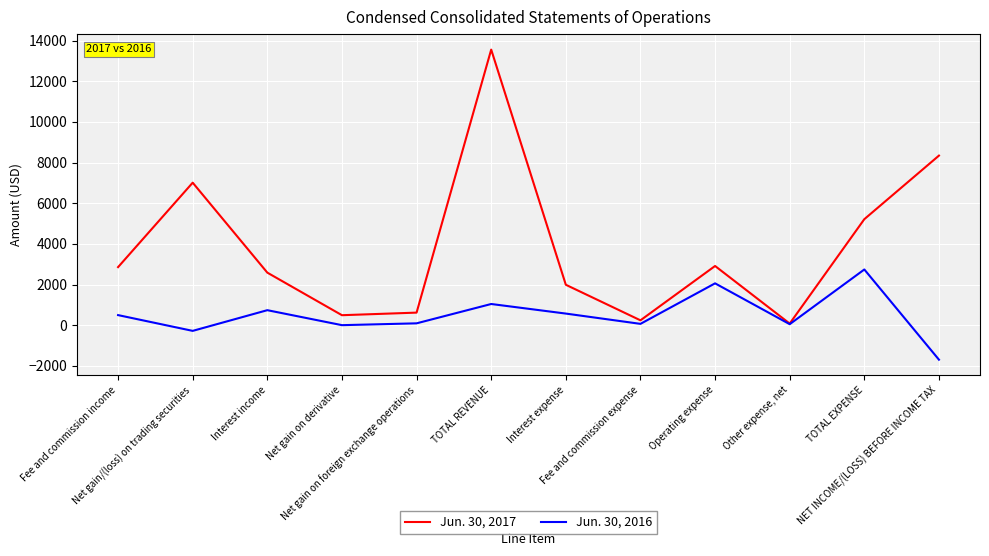

At which category does Jun. 30, 2016 reach its first local peak?

Interest income